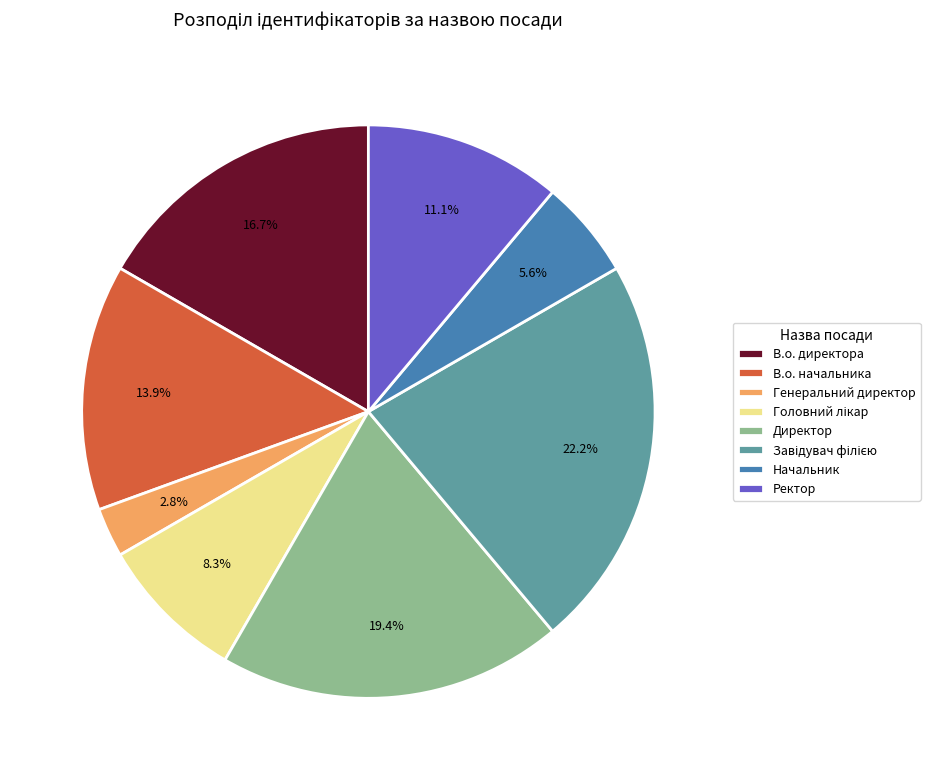

Do Начальник and Директор together represent more than half of the pie?

No